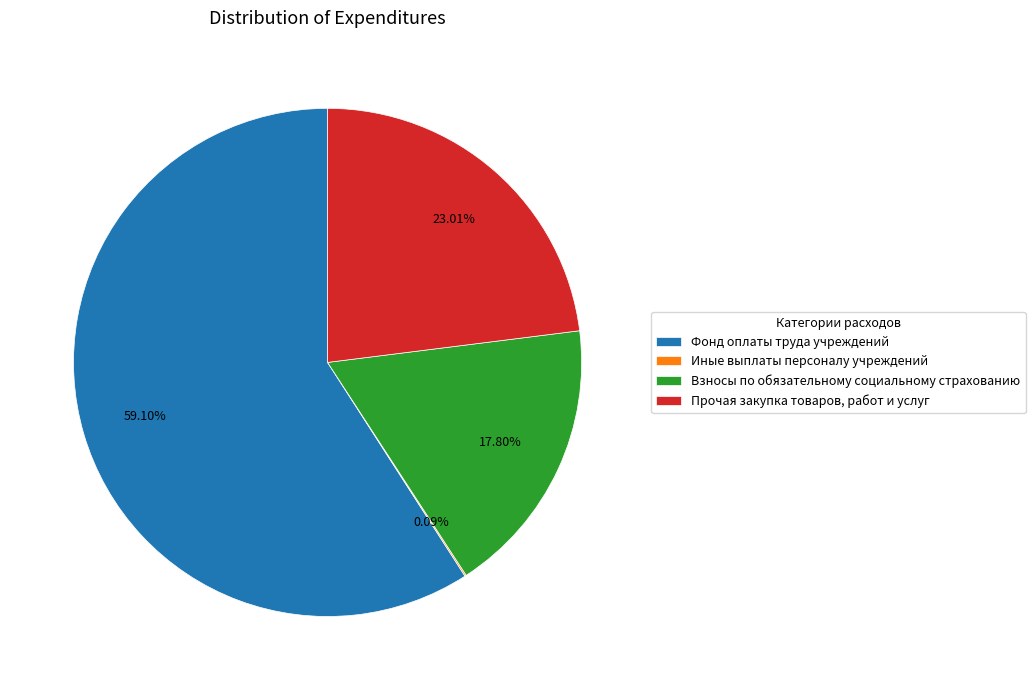

Is the sum of Прочая закупка товаров, работ и услуг and Фонд оплаты труда учреждений greater than half?

Yes